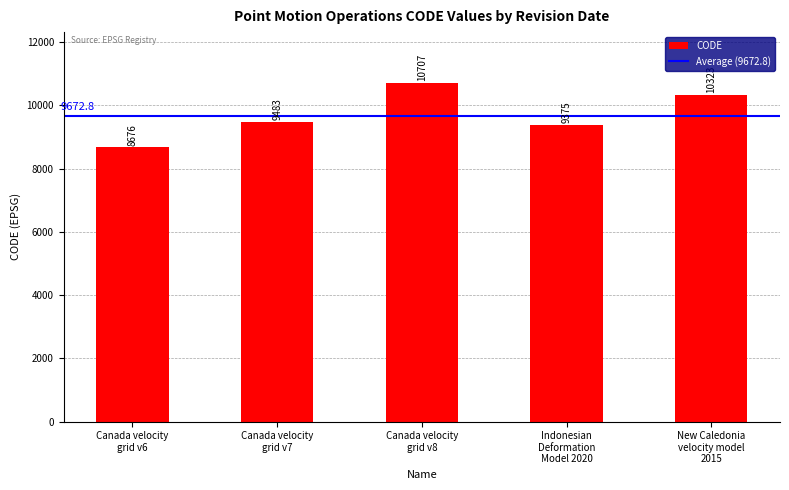

At which label is the value closest to 9691?

Canada velocity
grid v7